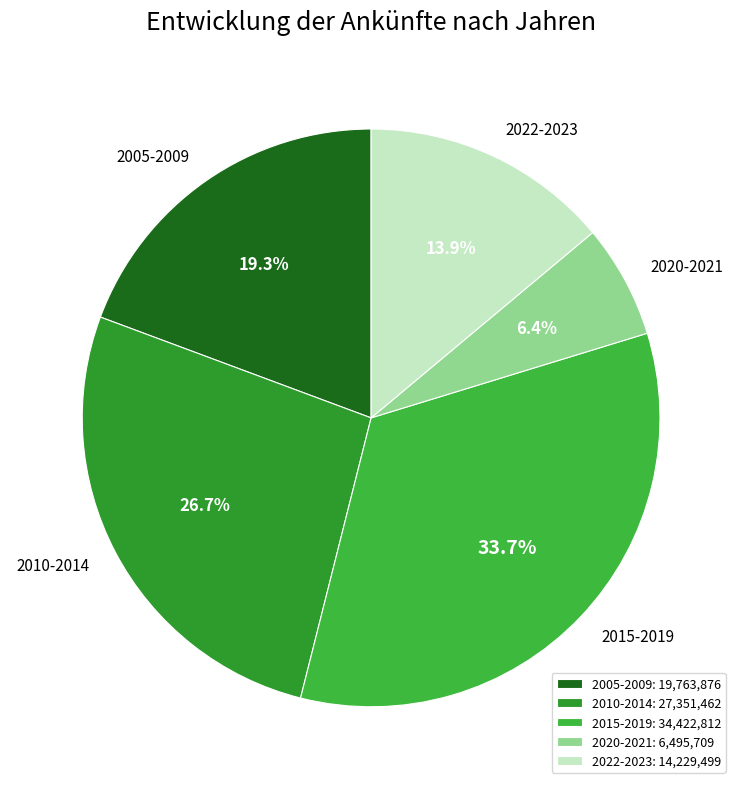

Combined, do 2022-2023 and 2005-2009 account for over 50%?

No